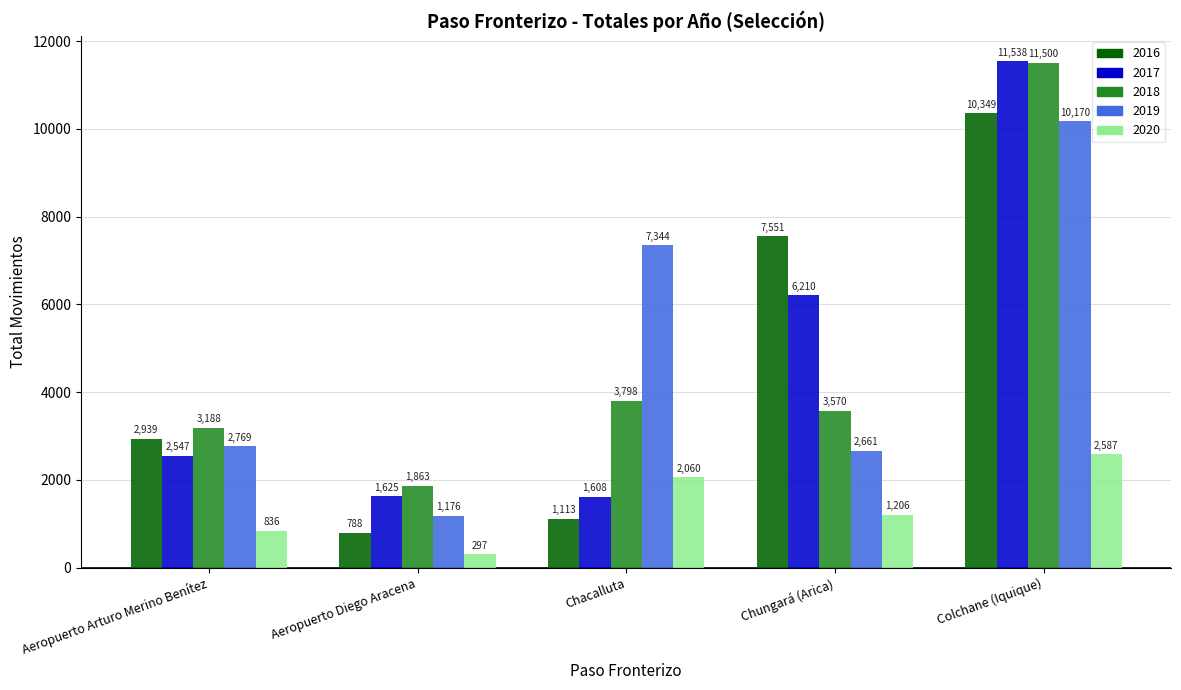

What is the sum of all 2019 values?

24120